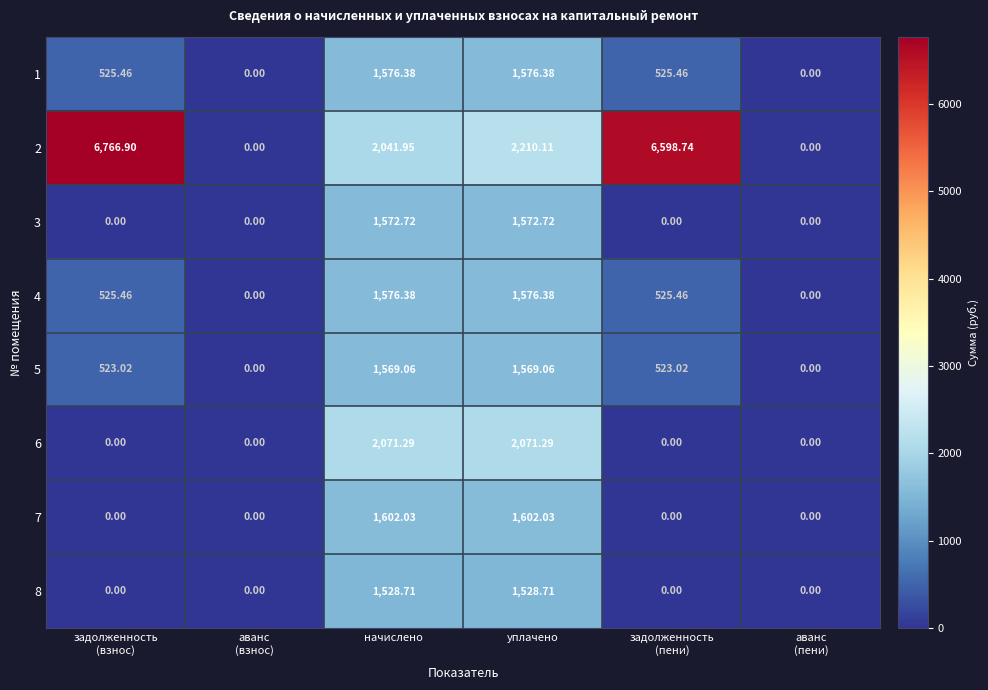

At which label is 2 closest to 3383?

уплачено